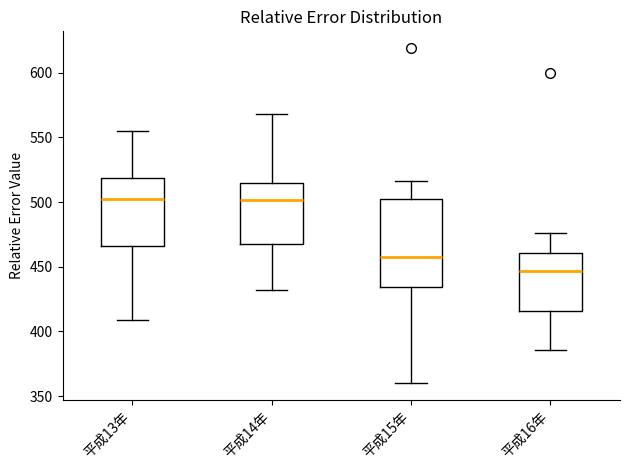

Reading left to right, read every box against the y-axis: the position of its median line, the range the box covers, and the ends of its whiskers. The values are not printed on the chart, so give them approximately, as read against the axis.

平成13年: median 505, box 465 to 520, whiskers 410 to 555
平成14年: median 500, box 465 to 515, whiskers 430 to 570
平成15年: median 460, box 435 to 500, whiskers 360 to 515
平成16年: median 445, box 415 to 460, whiskers 385 to 475